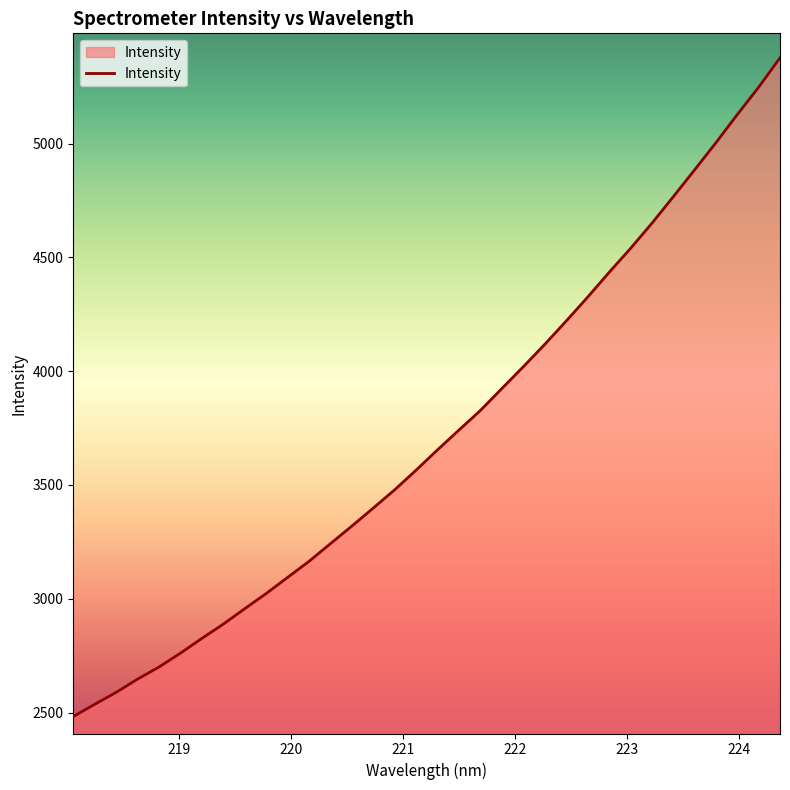

What is the difference between the maximum and minimum values?

2894.0